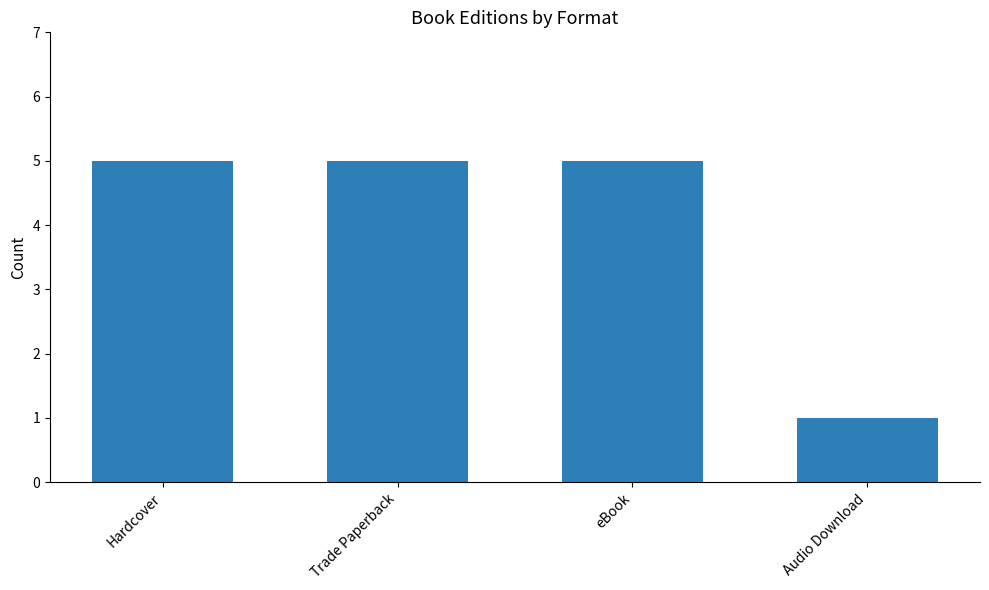

What is the difference between the maximum and minimum values?

4